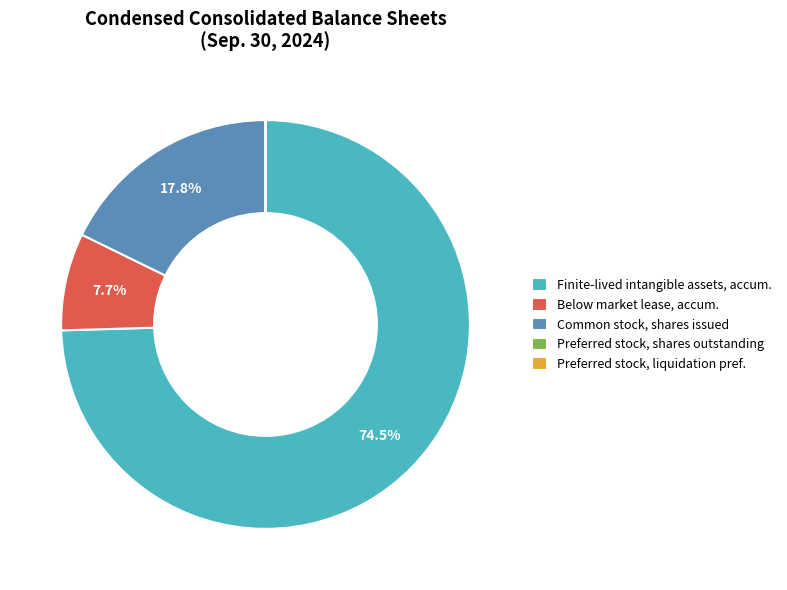

Which slice is the largest?

Finite-lived intangible assets, accum.